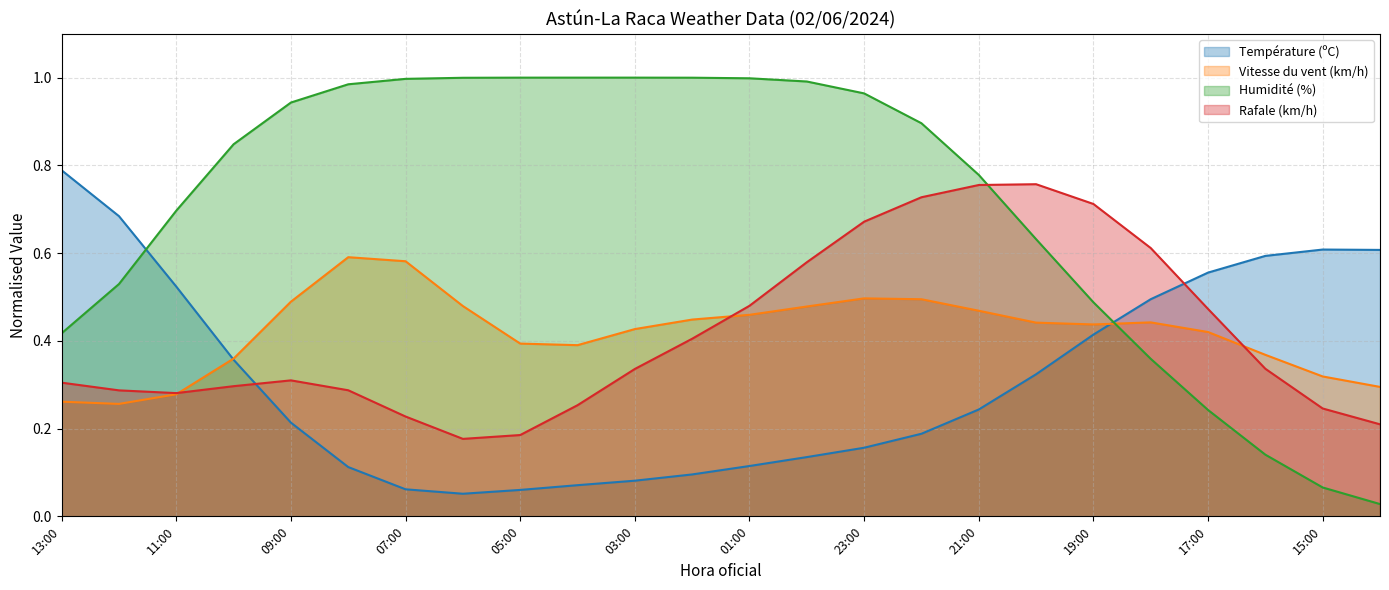

Rank the series at 05:00 from highest to lowest value.

Humidité (%), Vitesse du vent (km/h), Rafale (km/h), Température (ºC)